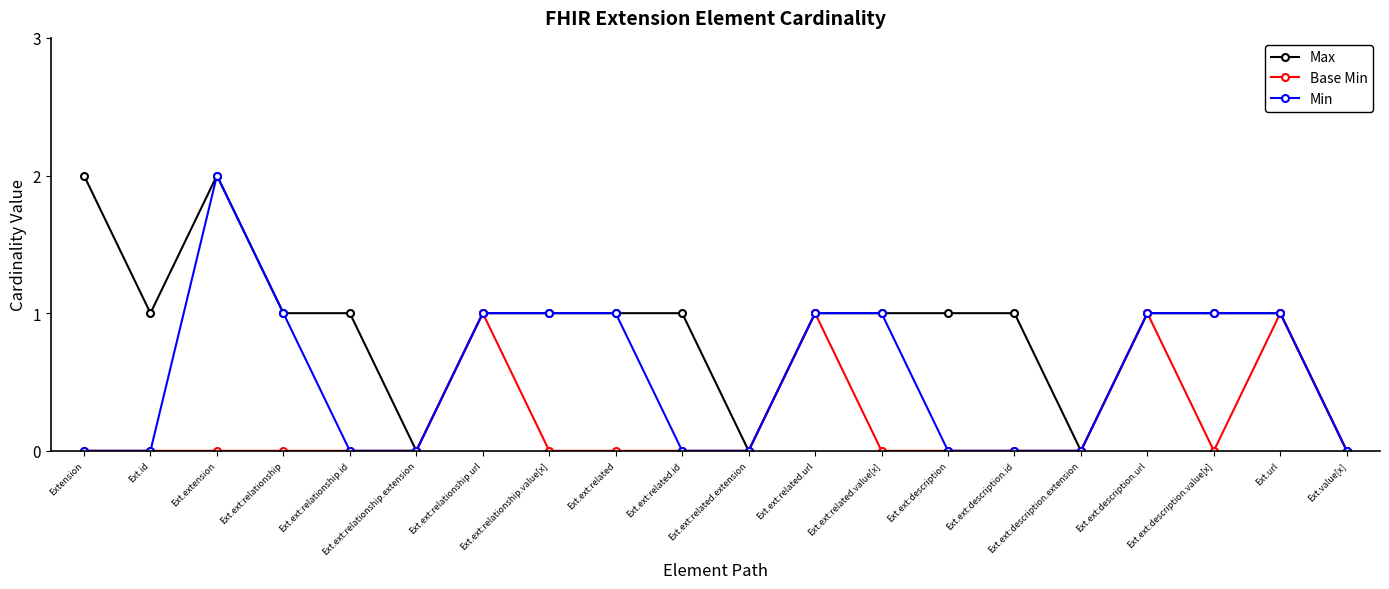

Reading right to left, transcribe all the data shown in this chart.

Max: Ext.value[x]=0	Ext.url=1	Ext.ext:description.value[x]=1	Ext.ext:description.url=1	Ext.ext:description.extension=0	Ext.ext:description.id=1	Ext.ext:description=1	Ext.ext:related.value[x]=1	Ext.ext:related.url=1	Ext.ext:related.extension=0	Ext.ext:related.id=1	Ext.ext:related=1	Ext.ext:relationship.value[x]=1	Ext.ext:relationship.url=1	Ext.ext:relationship.extension=0	Ext.ext:relationship.id=1	Ext.ext:relationship=1	Ext.extension=2	Ext.id=1	Extension=2
Base Min: Ext.value[x]=0	Ext.url=1	Ext.ext:description.value[x]=0	Ext.ext:description.url=1	Ext.ext:description.extension=0	Ext.ext:description.id=0	Ext.ext:description=0	Ext.ext:related.value[x]=0	Ext.ext:related.url=1	Ext.ext:related.extension=0	Ext.ext:related.id=0	Ext.ext:related=0	Ext.ext:relationship.value[x]=0	Ext.ext:relationship.url=1	Ext.ext:relationship.extension=0	Ext.ext:relationship.id=0	Ext.ext:relationship=0	Ext.extension=0	Ext.id=0	Extension=0
Min: Ext.value[x]=0	Ext.url=1	Ext.ext:description.value[x]=1	Ext.ext:description.url=1	Ext.ext:description.extension=0	Ext.ext:description.id=0	Ext.ext:description=0	Ext.ext:related.value[x]=1	Ext.ext:related.url=1	Ext.ext:related.extension=0	Ext.ext:related.id=0	Ext.ext:related=1	Ext.ext:relationship.value[x]=1	Ext.ext:relationship.url=1	Ext.ext:relationship.extension=0	Ext.ext:relationship.id=0	Ext.ext:relationship=1	Ext.extension=2	Ext.id=0	Extension=0